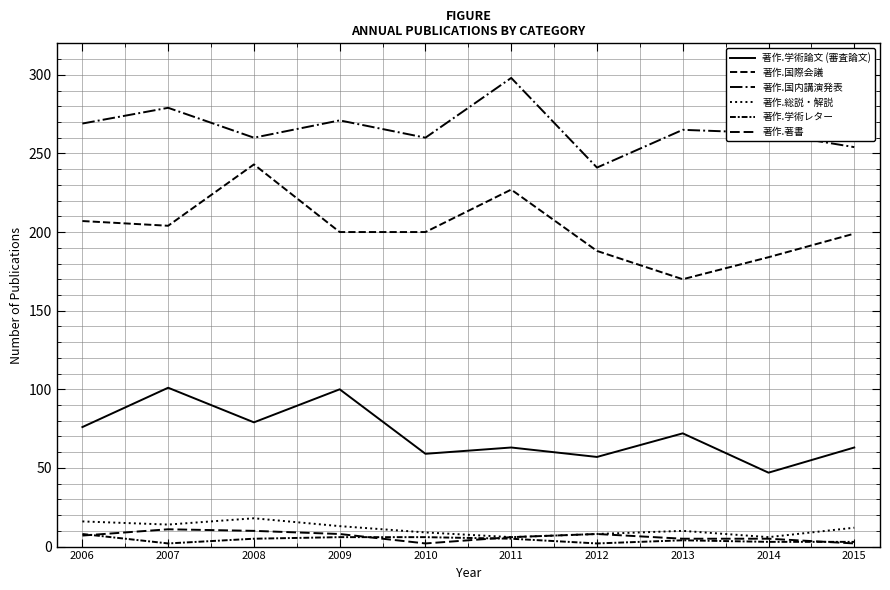

Read the 著作.学術論文 (審査論文) value at 2011, to the nearest 5.

65